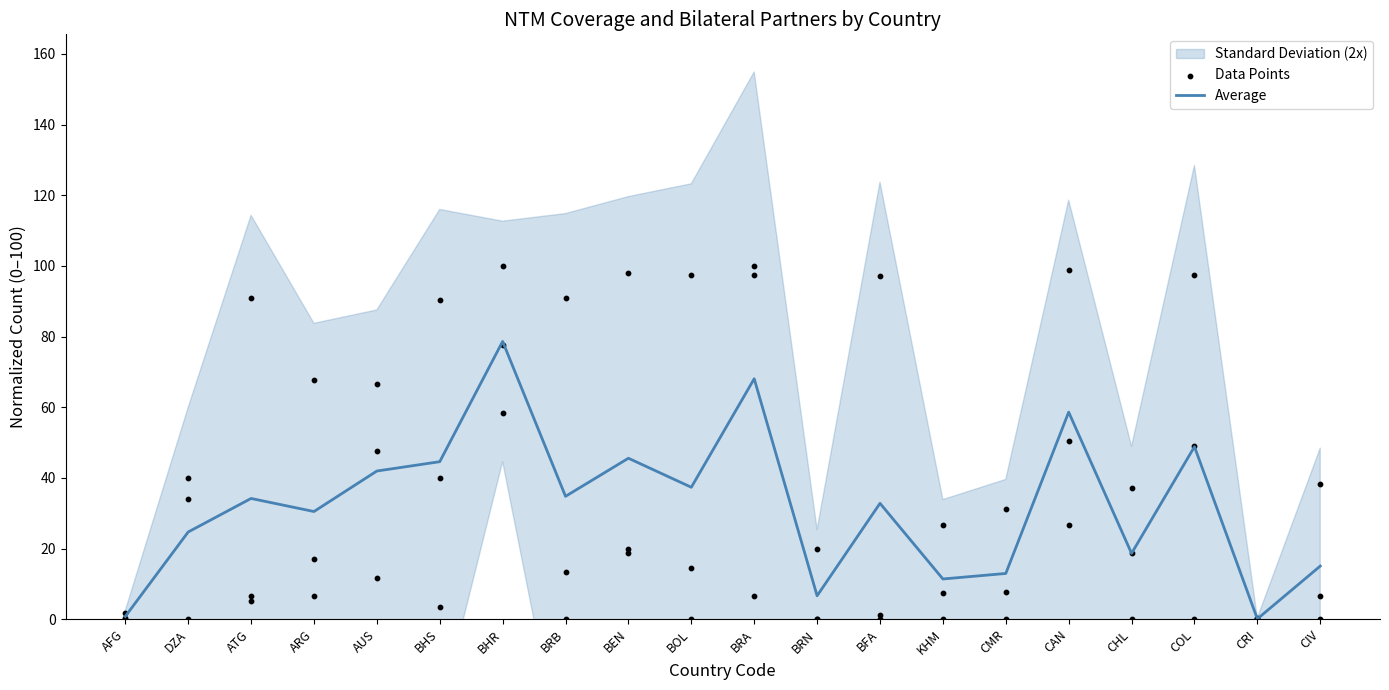

At how many categories does at least one series exceed 33?

13